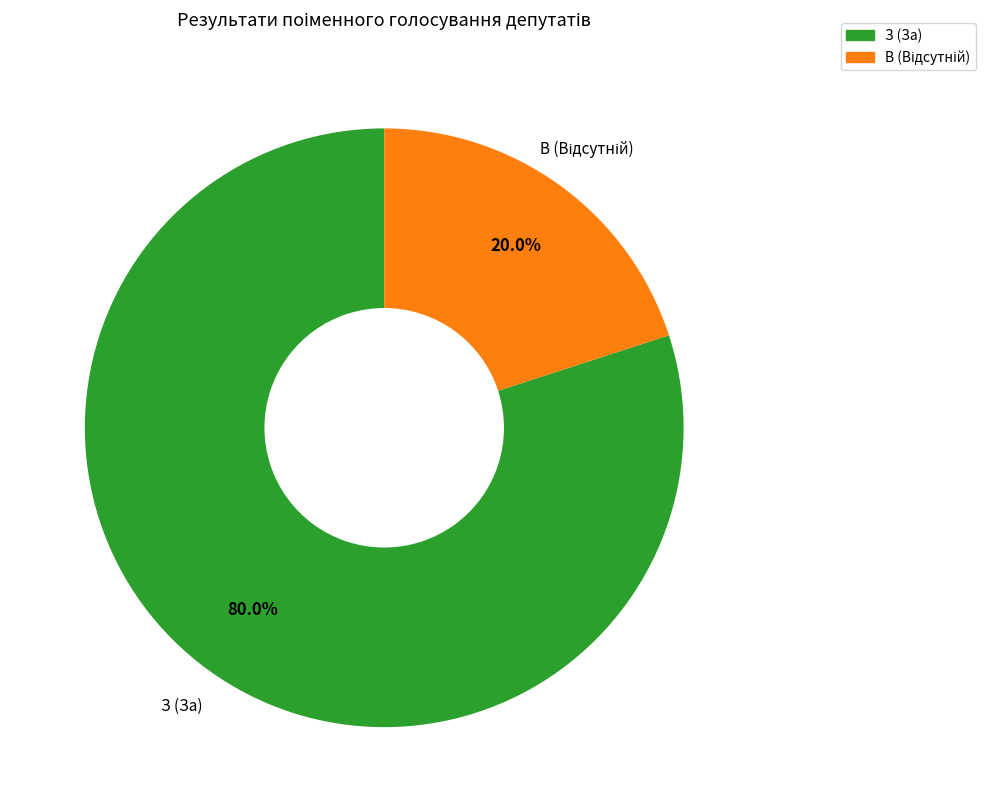

Which category accounts for the majority?

З (За)